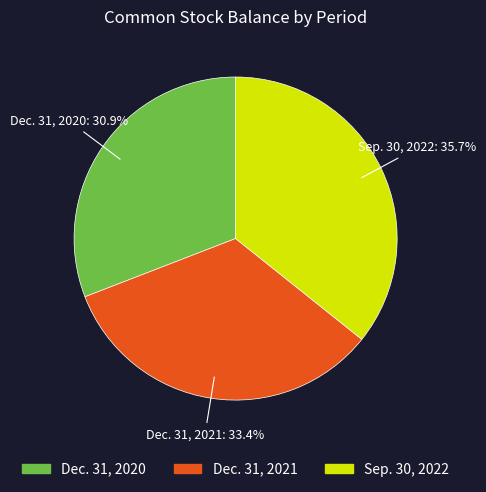

Rank the categories by value from highest to lowest.

Sep. 30, 2022, Dec. 31, 2021, Dec. 31, 2020